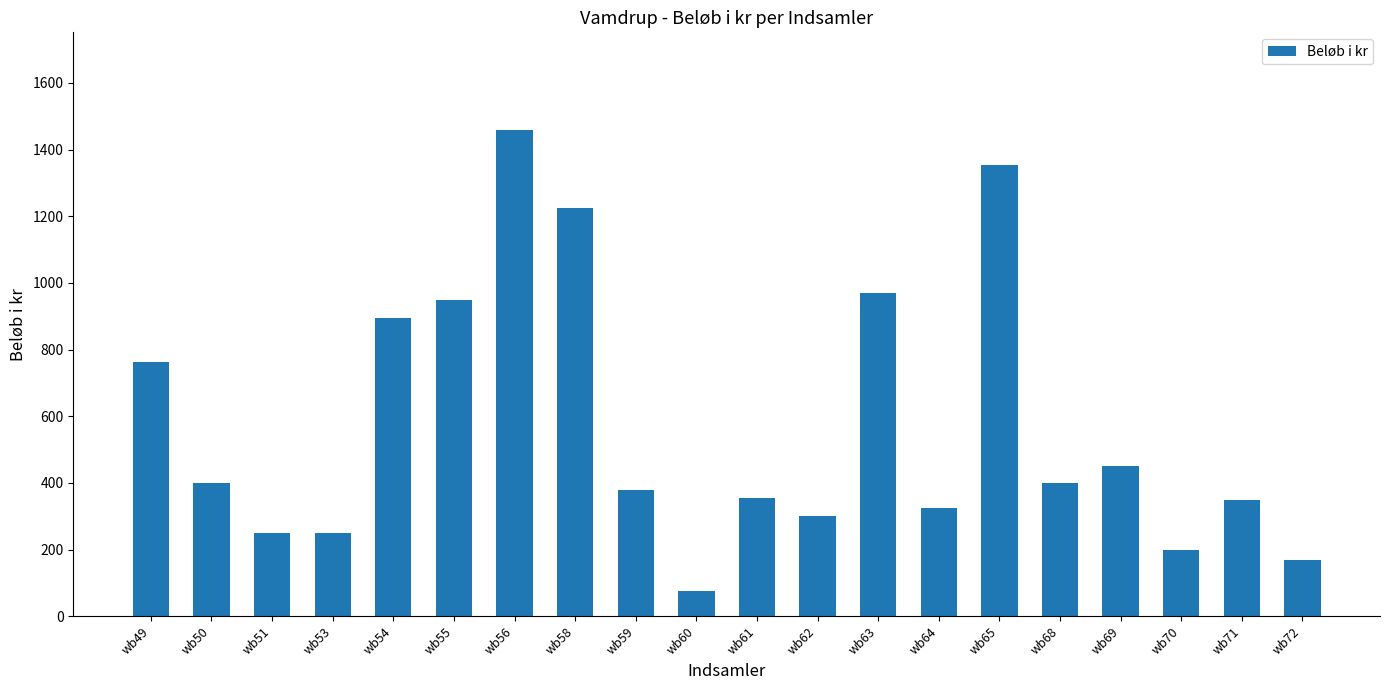

What is the average value?

576